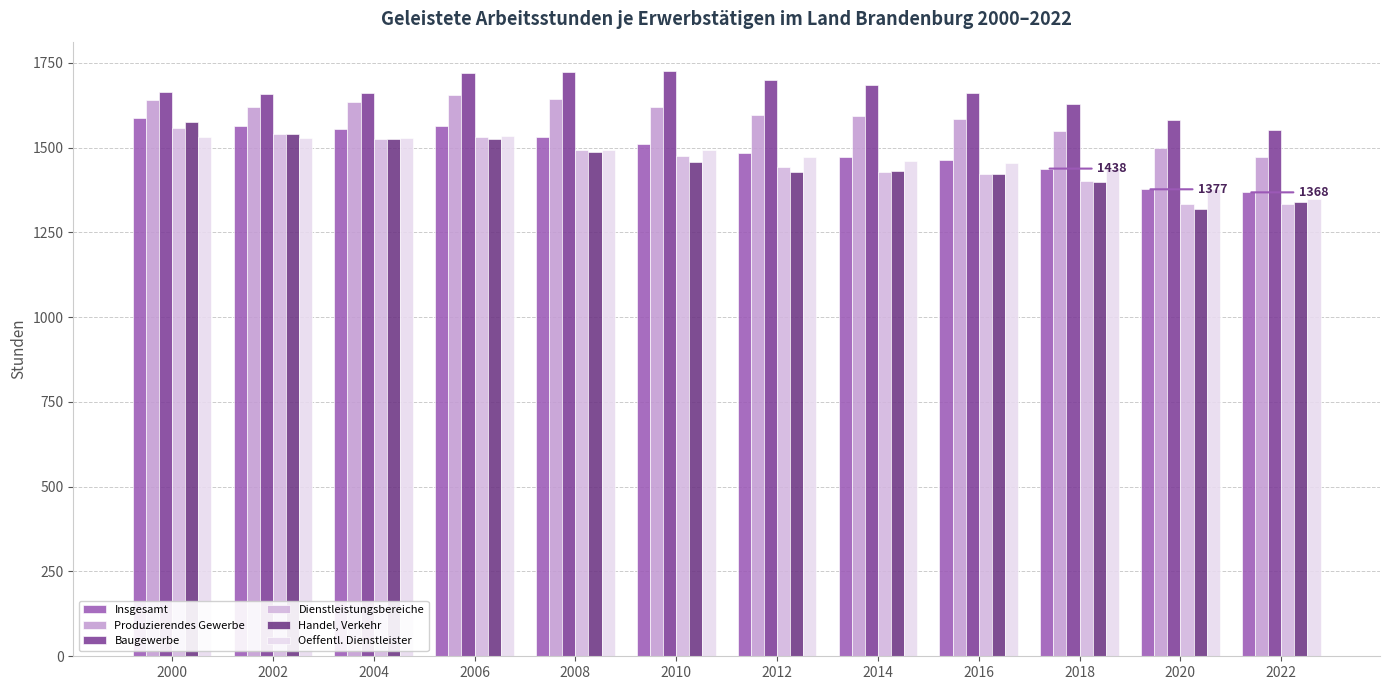

Which series has the largest total across all categories?

Baugewerbe